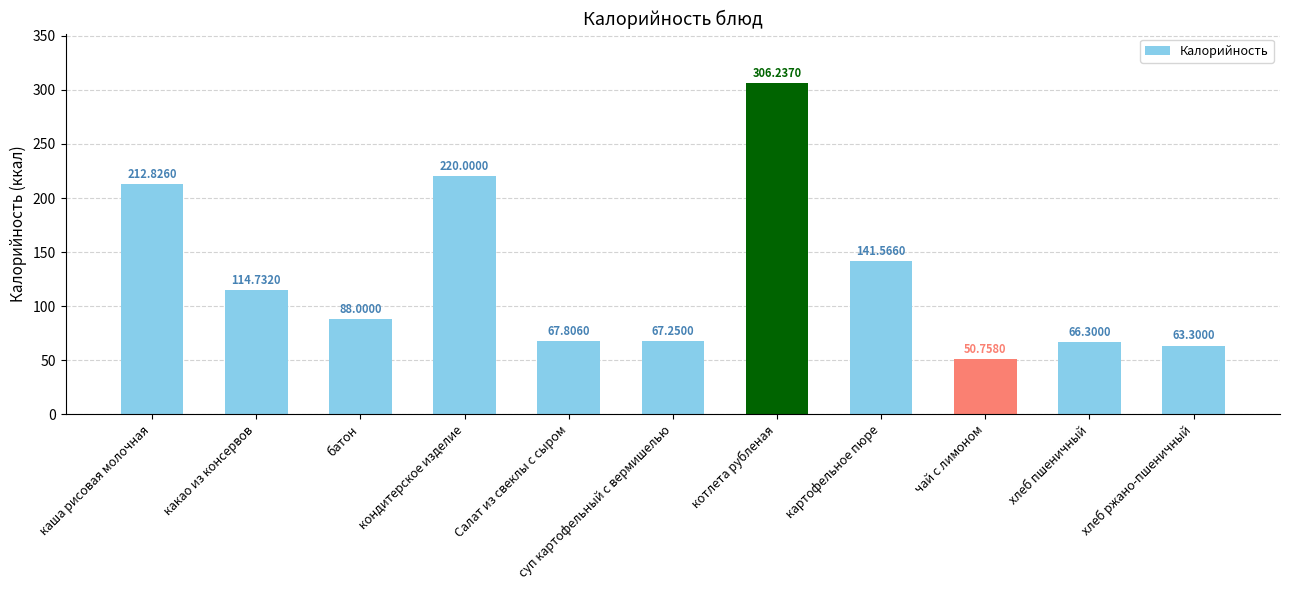

What is the sum of the values at батон and каша рисовая молочная?

300.8